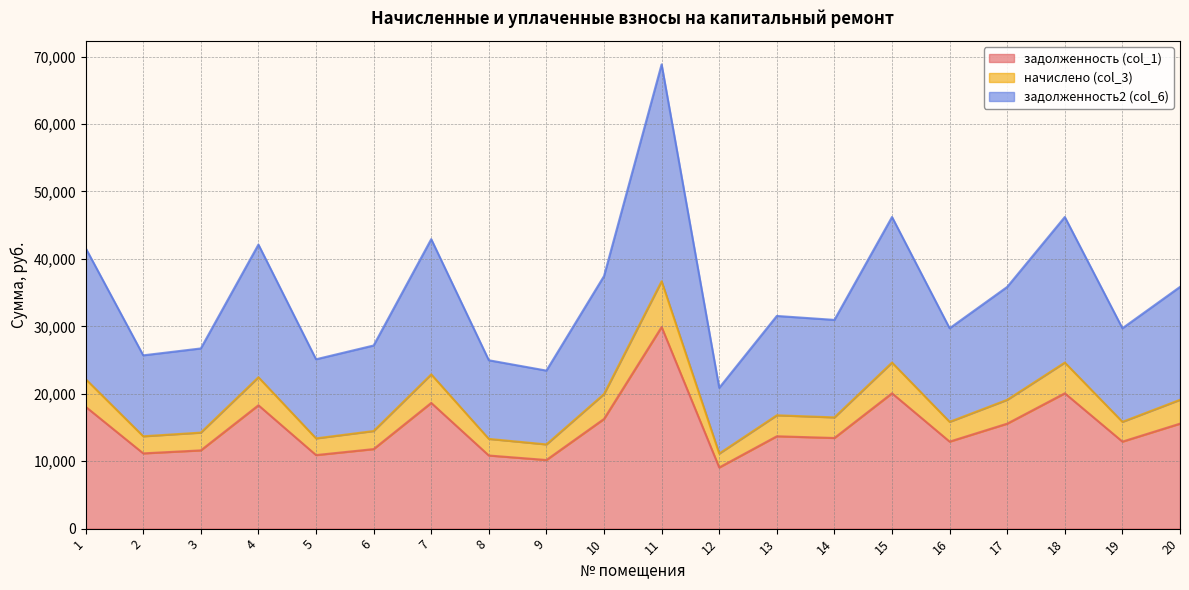

Read the задолженность (col_1) value at 16.

12902.3